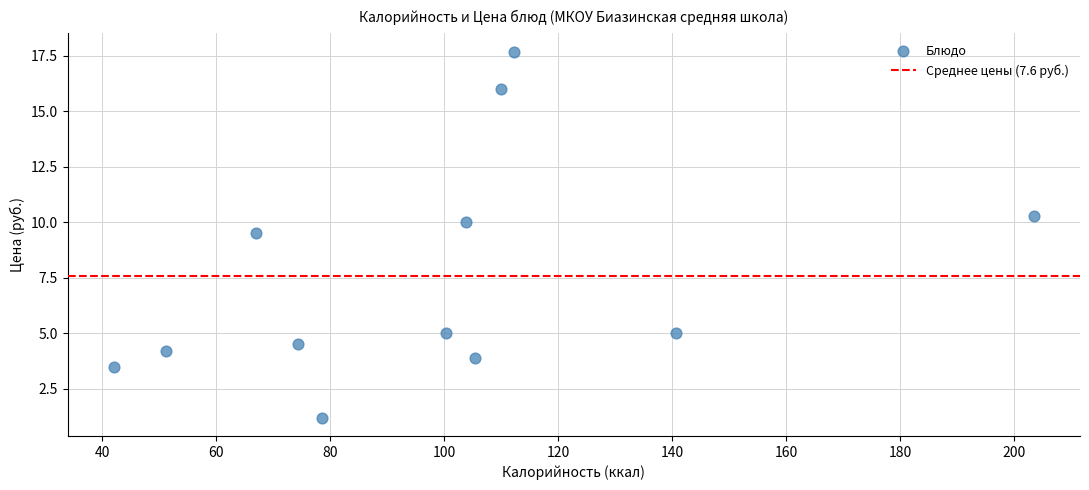

What is the range of Y values (max minus min)?

16.5